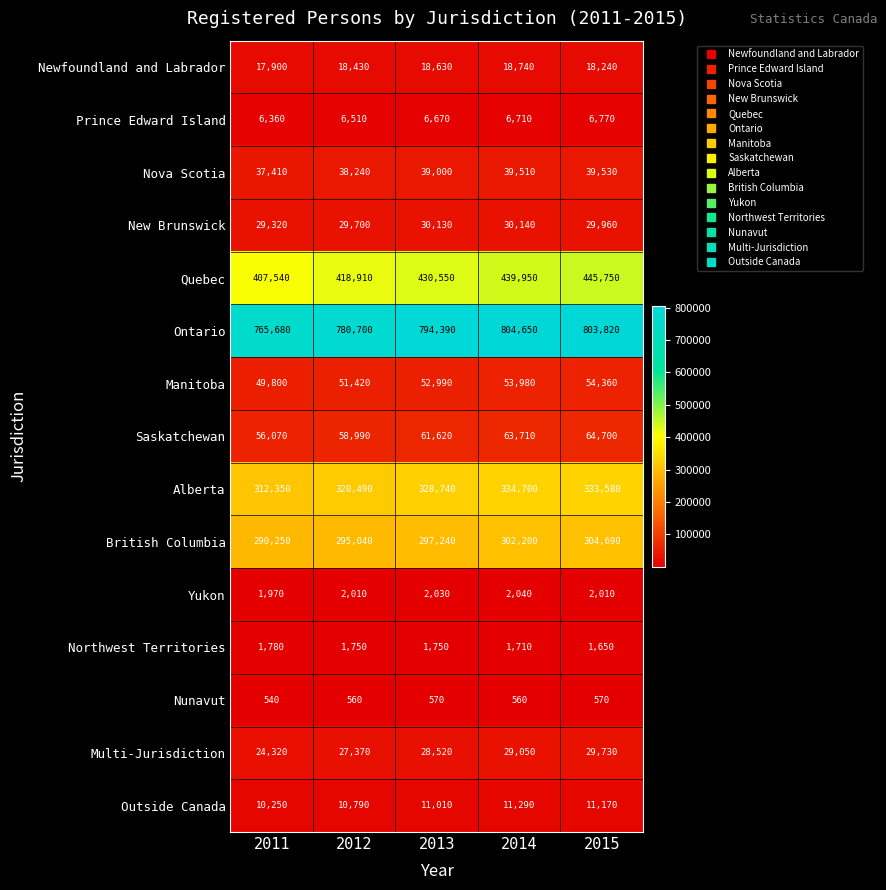

Rank the series by their maximum value, from lowest to highest.

Nunavut, Northwest Territories, Yukon, Prince Edward Island, Outside Canada, Newfoundland and Labrador, Multi-Jurisdiction, New Brunswick, Nova Scotia, Manitoba, Saskatchewan, British Columbia, Alberta, Quebec, Ontario